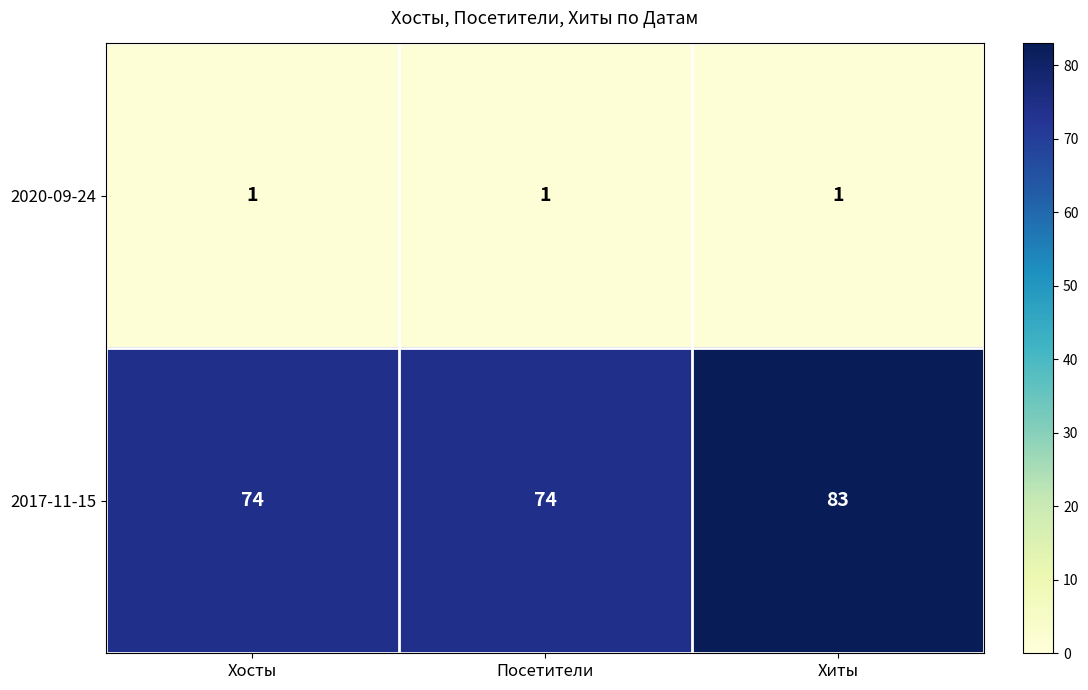

Reading left to right, list all the values displayed in this chart.

2020-09-24: 1	1	1
2017-11-15: 74	74	83